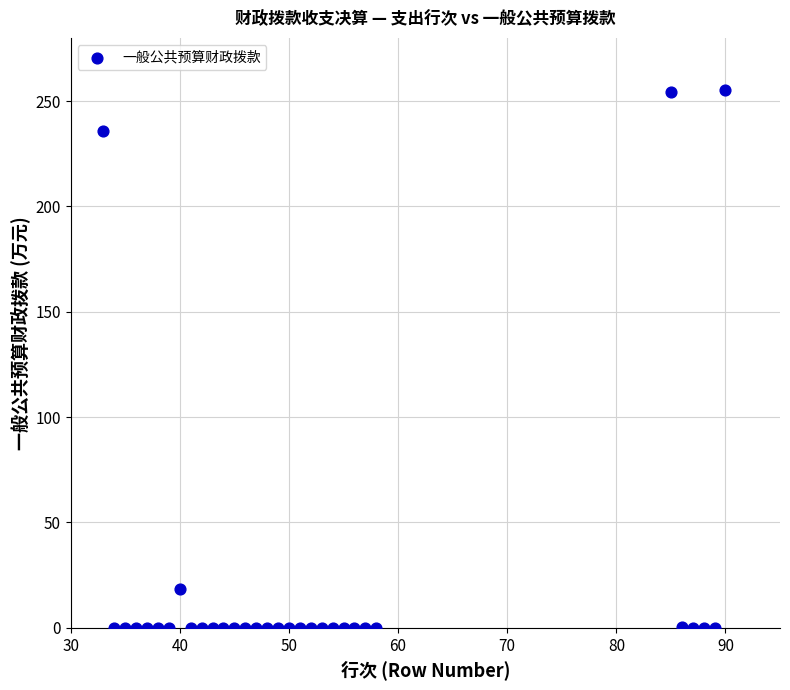

What is the range of X values (max minus min)?

57.0